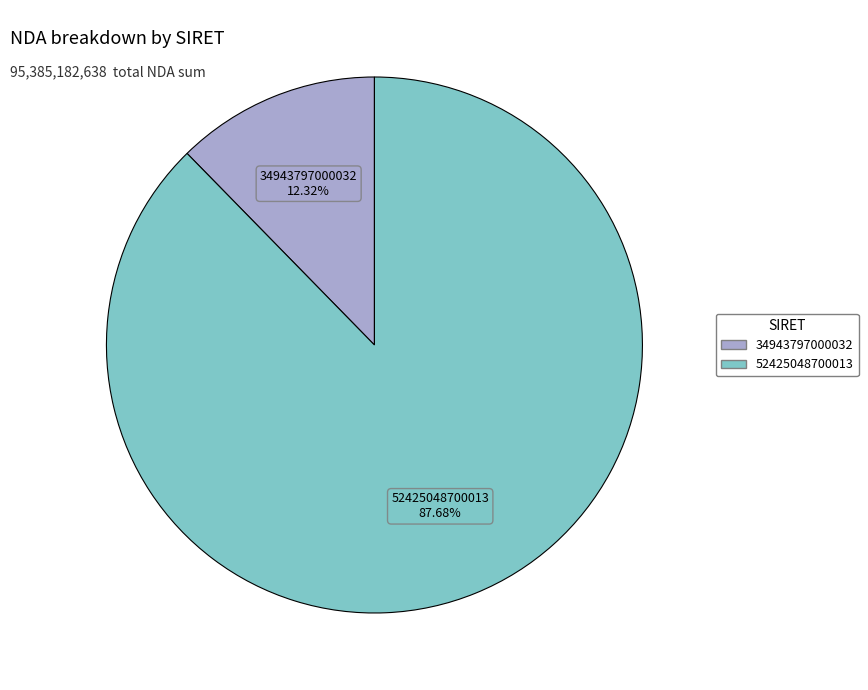

How many slices are in this pie chart?

2